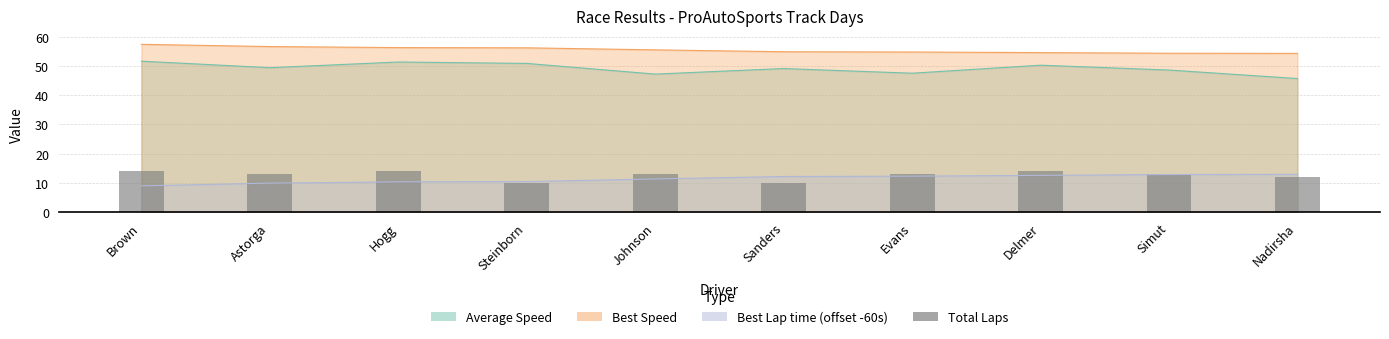

How many data points are less than 13?

3